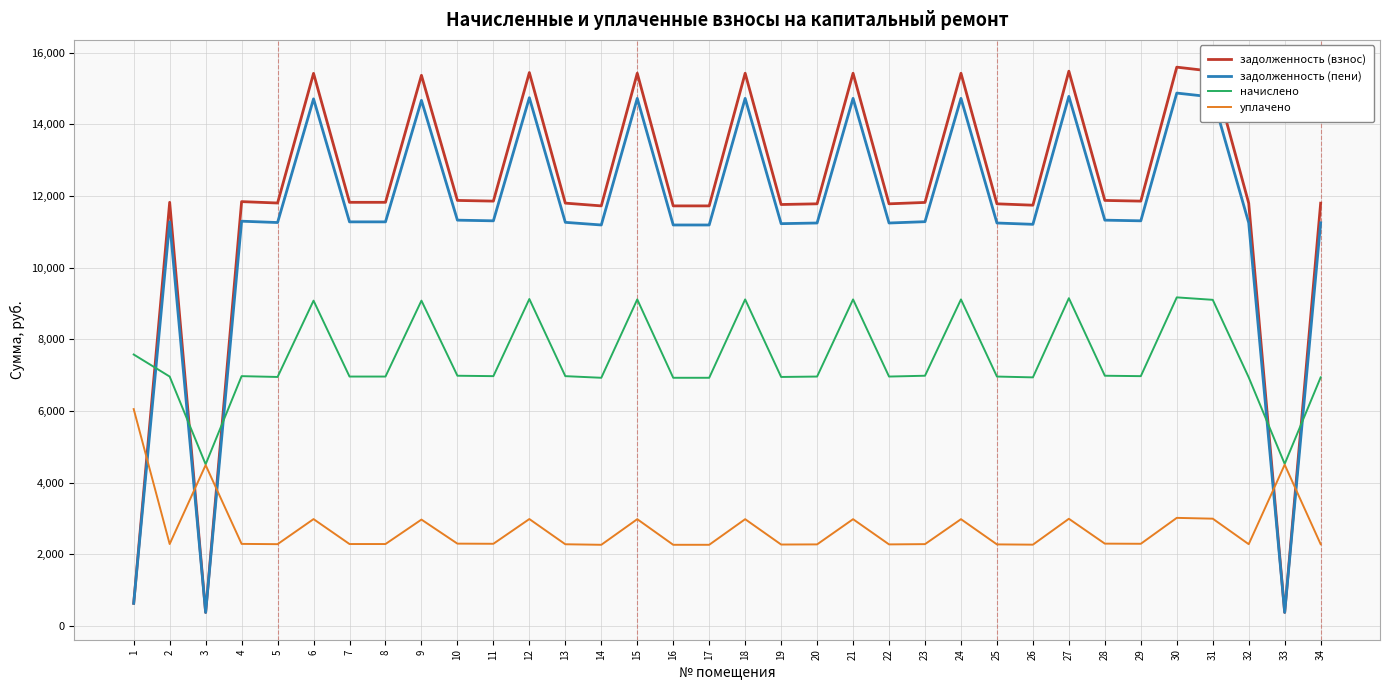

What is the sum of the уплачено values at 15 and 32?

5259.5